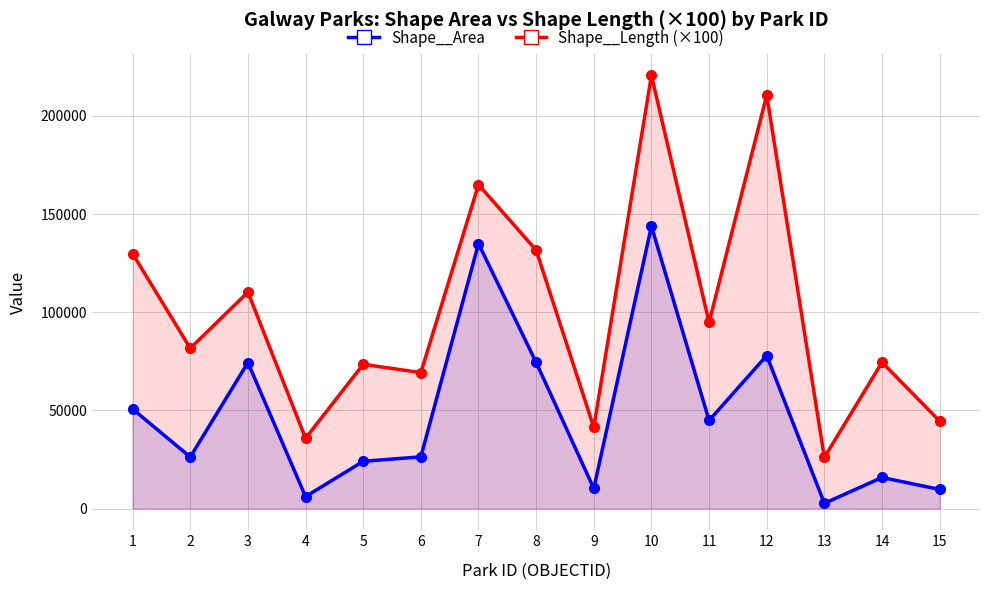

Reading right to left, list all the values displayed in this chart.

Shape__Area: 15=9754.7	14=15847.9	13=2678.4	12=77956.5	11=44877.4	10=143858.6	9=10246.6	8=74478.2	7=134960.9	6=26366.0	5=24076.6	4=6118.4	3=74379.4	2=26271.6	1=50732.2
Shape__Length (×100): 15=44571.4	14=74507.4	13=26060.8	12=210587.4	11=94827.9	10=220624.4	9=41362.1	8=131644.0	7=164996.7	6=69276.5	5=73475.4	4=35827.7	3=110248.4	2=81652.9	1=129803.9